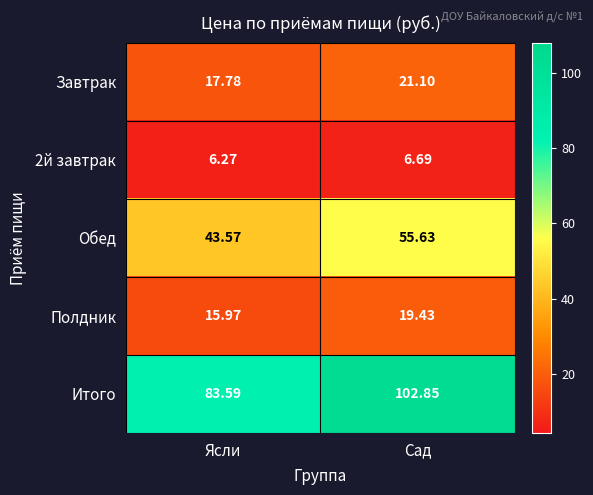

Where is Обед nearest to the value 49?

Ясли